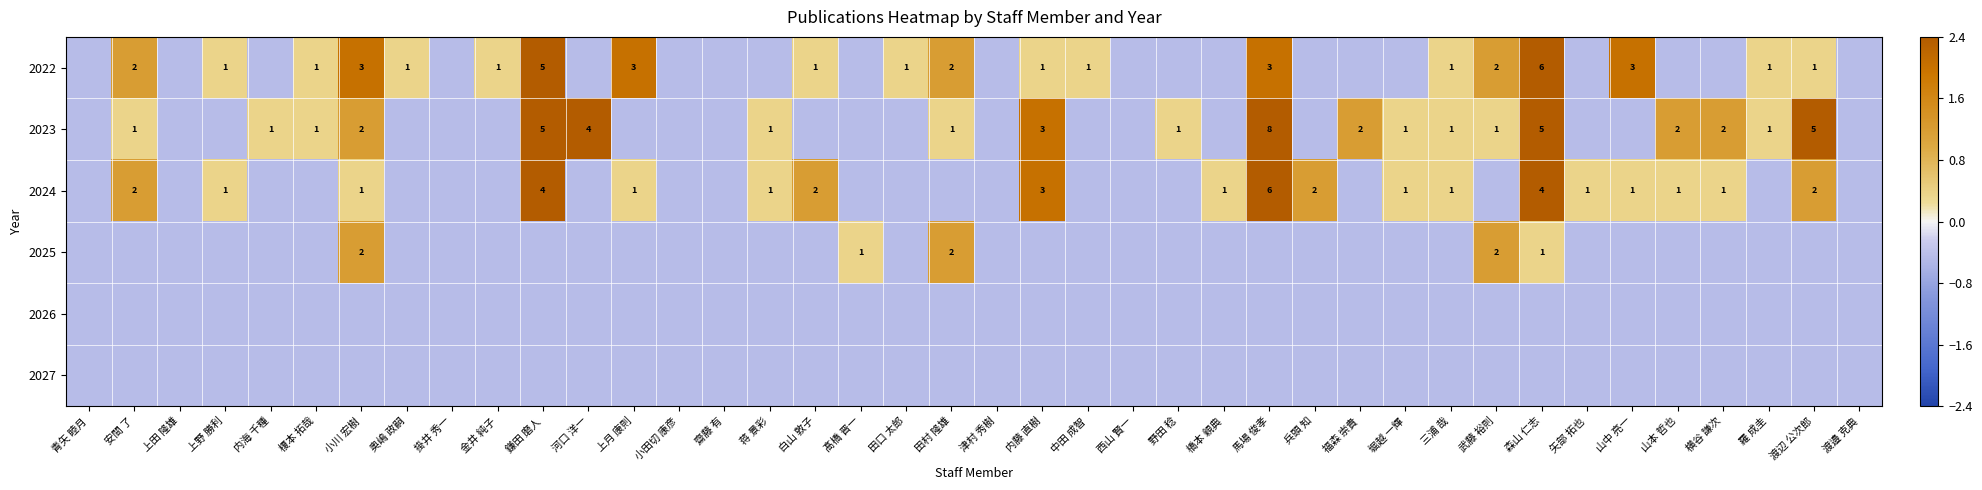

Which series has the largest total across all categories?

2023